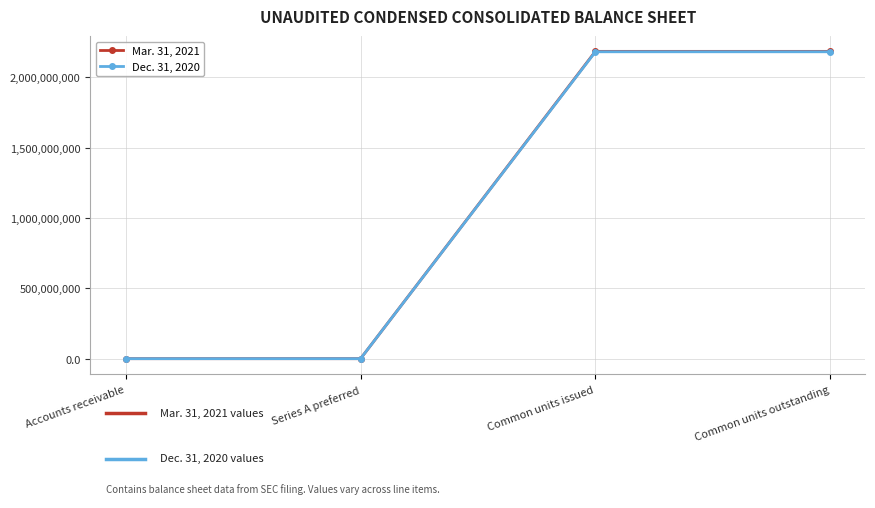

Does the chart have visible grid lines?

Yes